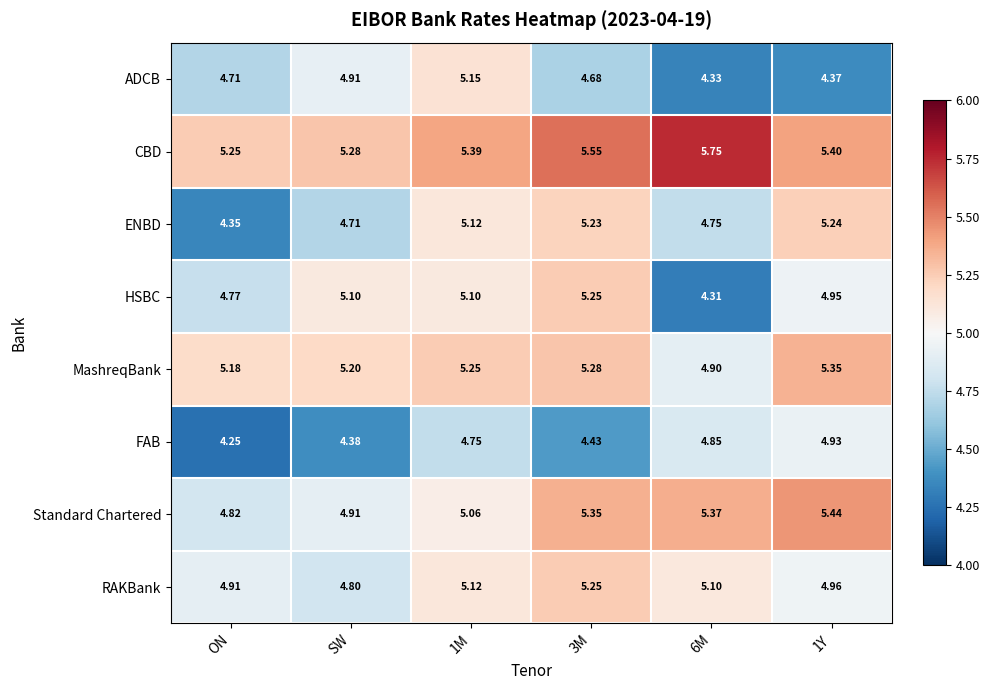

Is the value of MashreqBank at 3M greater than the value of Standard Chartered at 1Y?

No